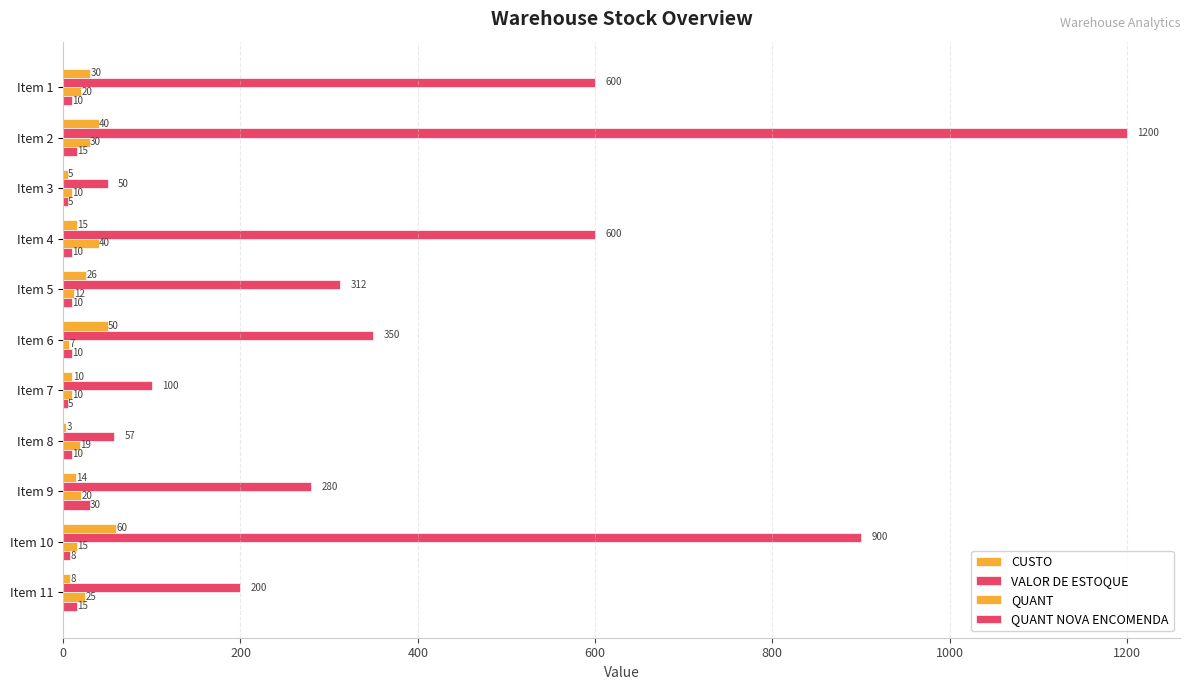

What is the sum of all QUANT values?

208